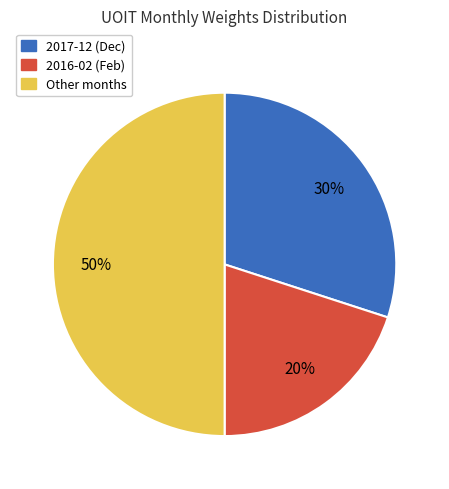

Rank the categories by value from lowest to highest.

2016-02 (Feb), 2017-12 (Dec), Other months